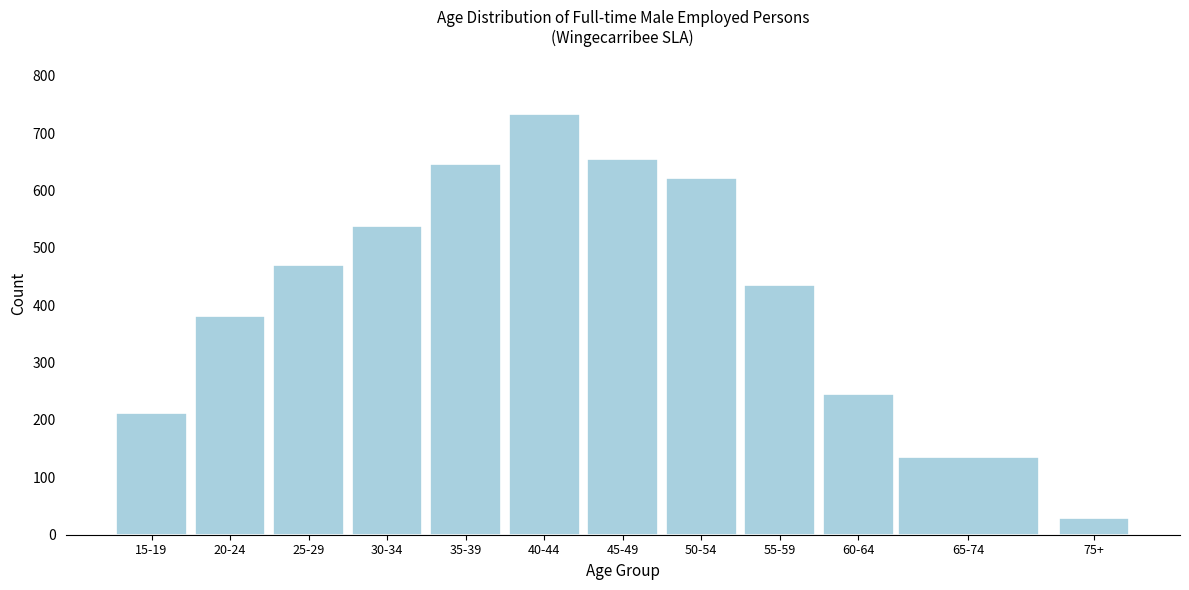

Reading left to right, list all the values displayed in this chart.

15-19=212	20-24=381	25-29=470	30-34=539	35-39=646	40-44=733	45-49=655	50-54=622	55-59=435	60-64=245	65-74=135	75+=30